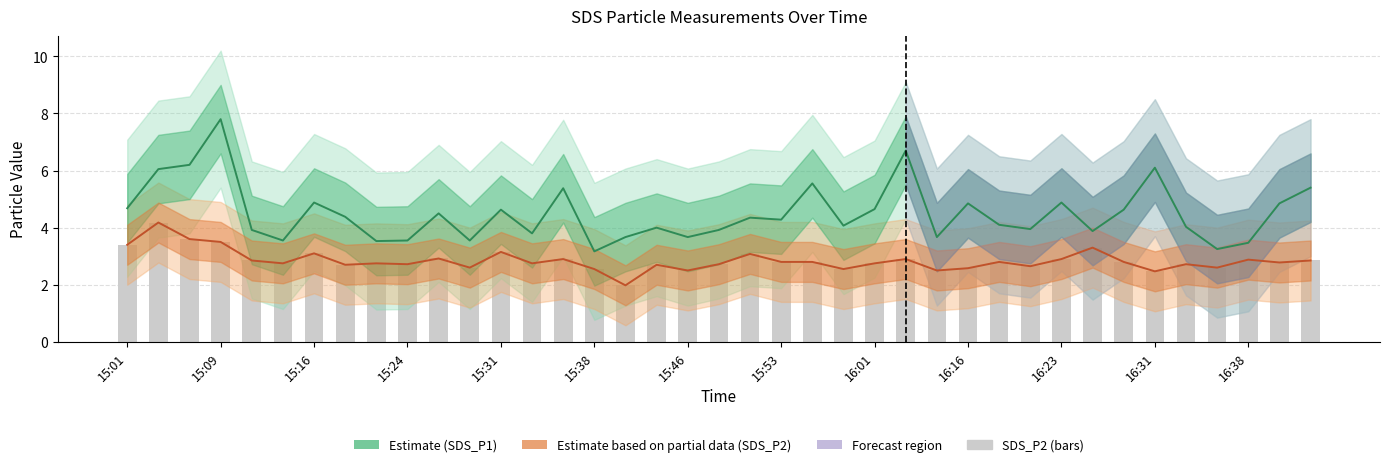

What position from the left is 26?

27